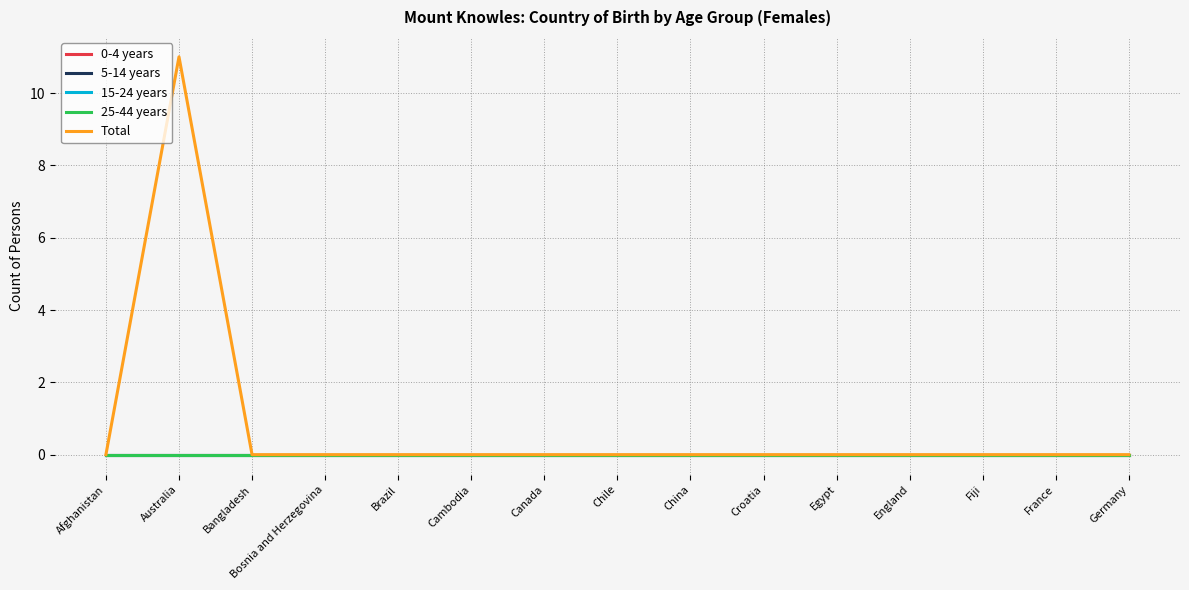

Which has a higher value, Brazil or China?

Brazil